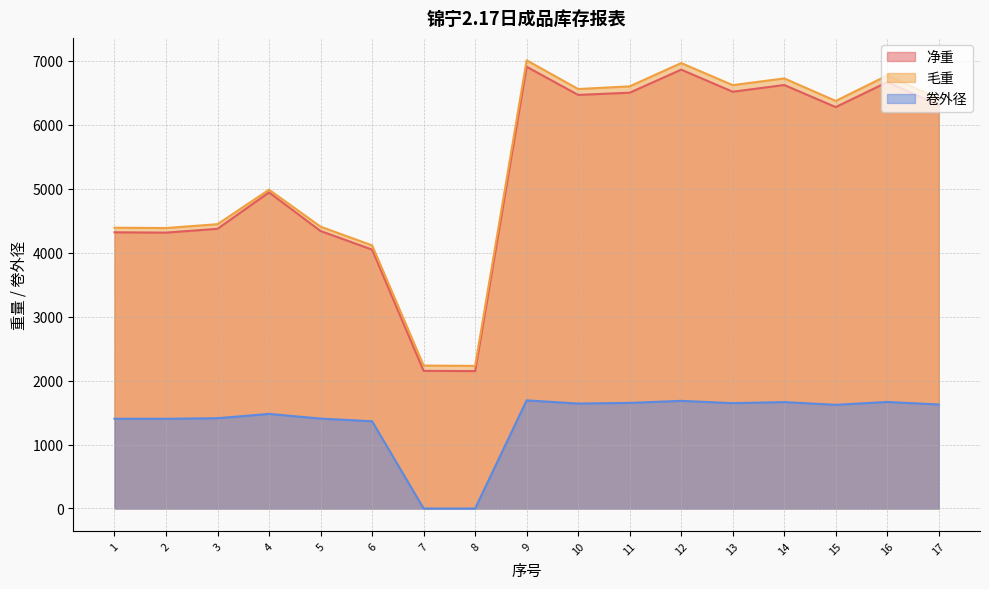

What is the sum of all 毛重 values?

91167